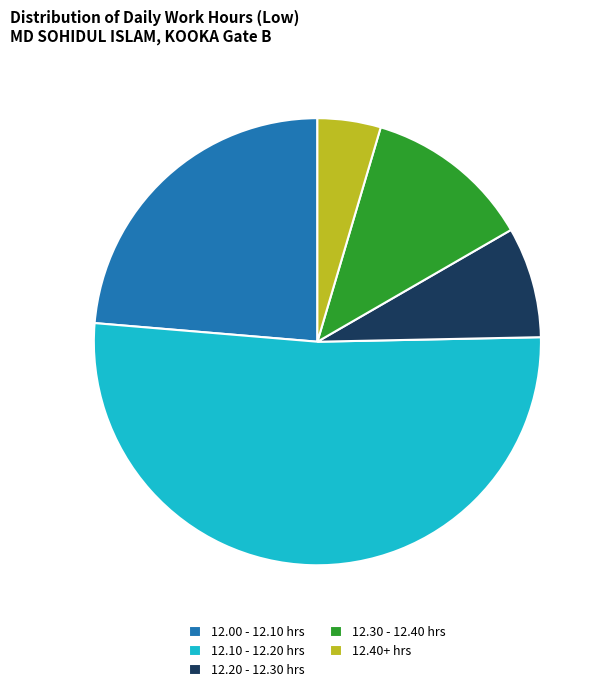

Which slice is the largest?

12.10 - 12.20 hrs